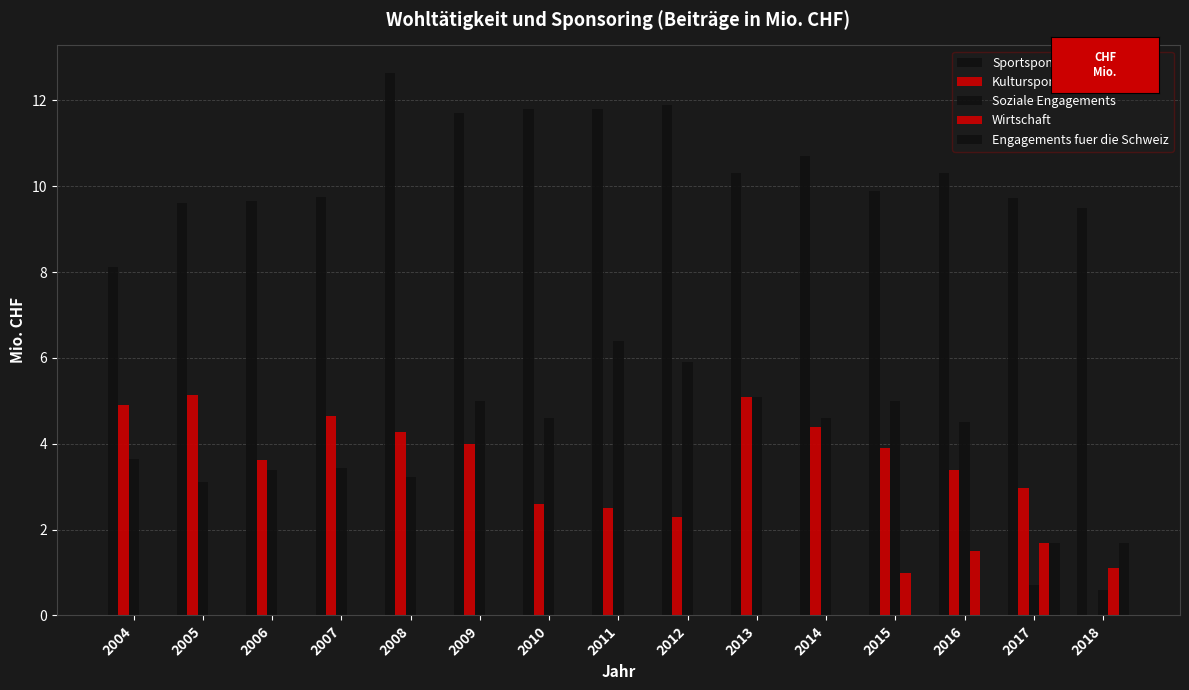

How many categories are shown in the chart?

15